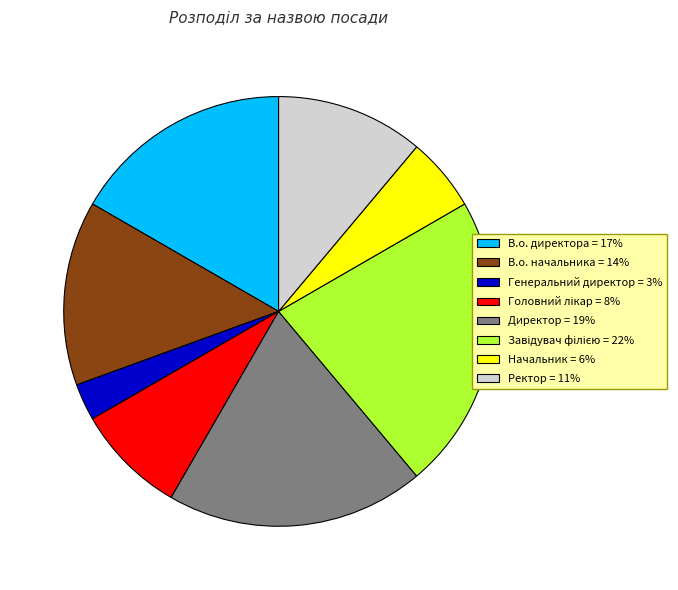

Combined, do Ректор = 11% and В.о. начальника = 14% account for over 50%?

No